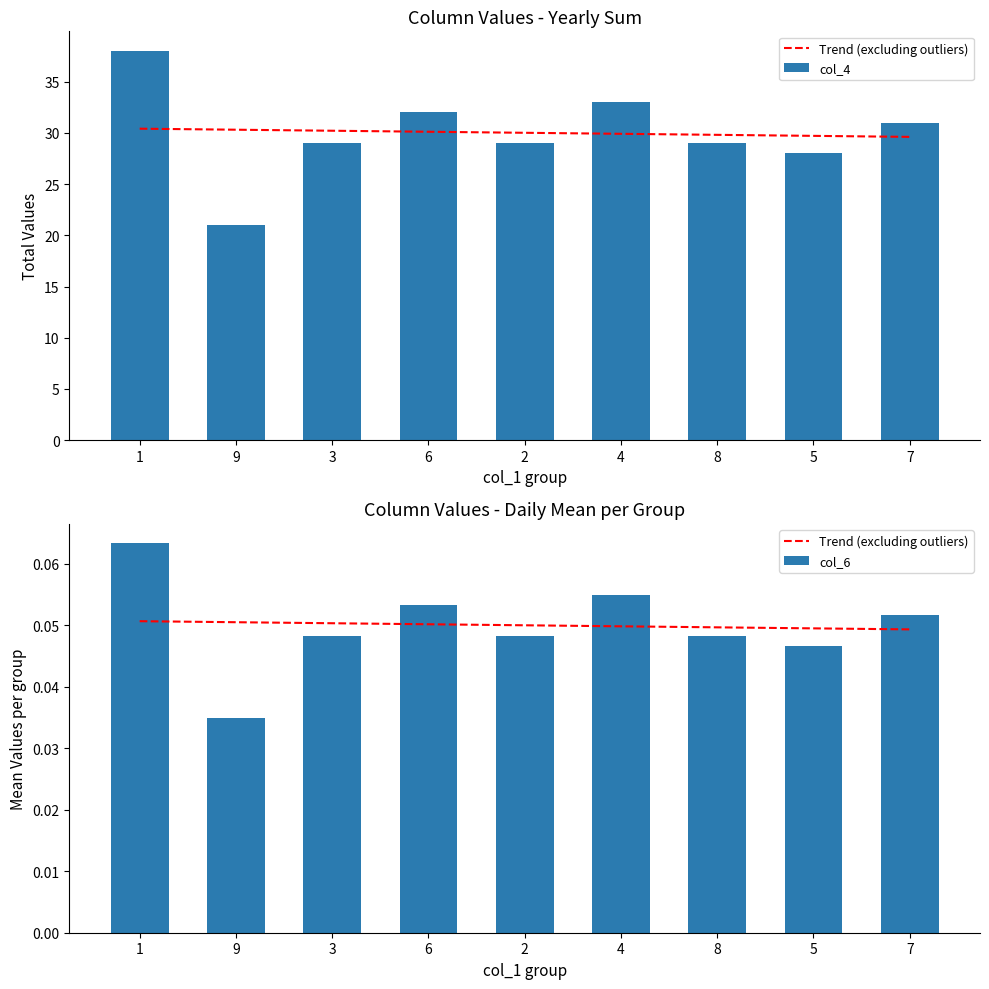

Which series has the largest total across all categories?

col_4